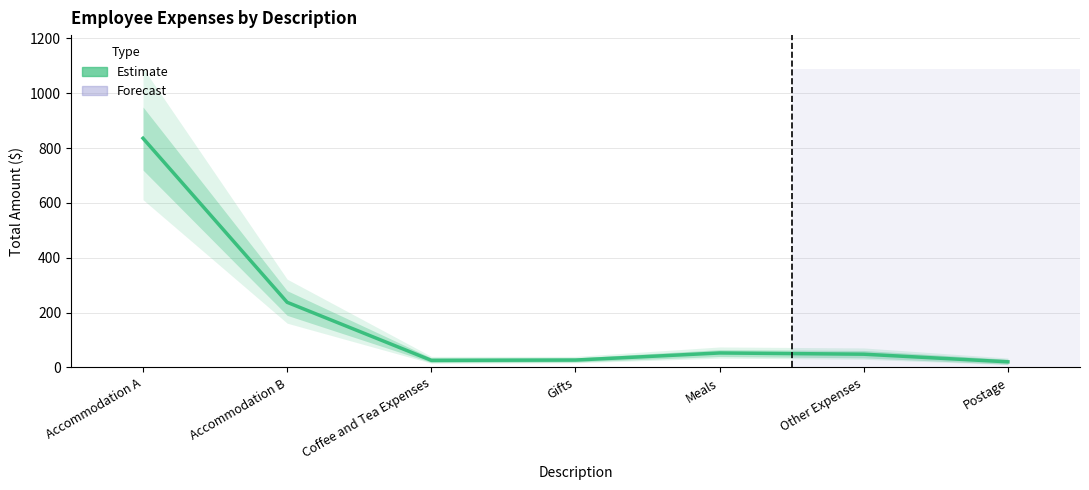

What position from the right is Meals?

3